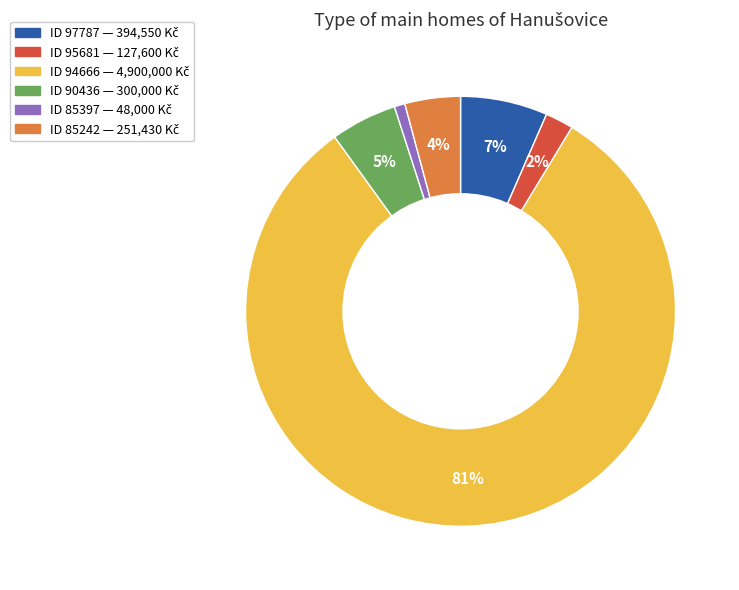

To the nearest percent, what is the average slice percentage?

17%